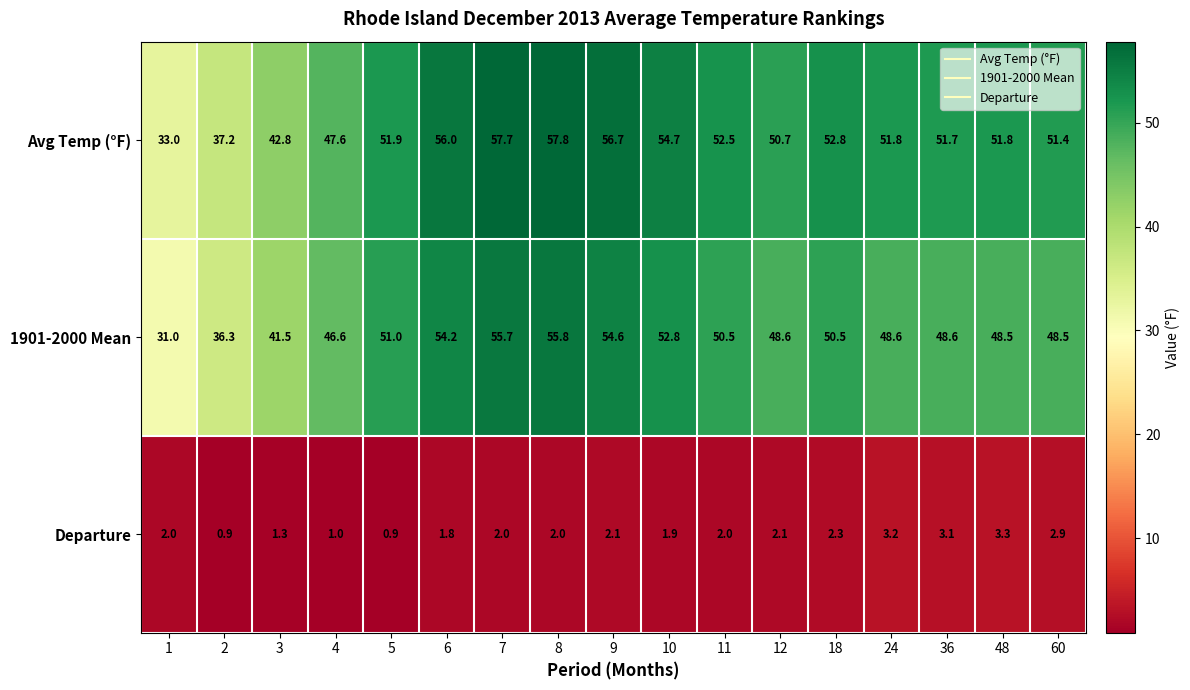

Rank the series by their maximum value, from highest to lowest.

Avg Temp (°F), 1901-2000 Mean, Departure